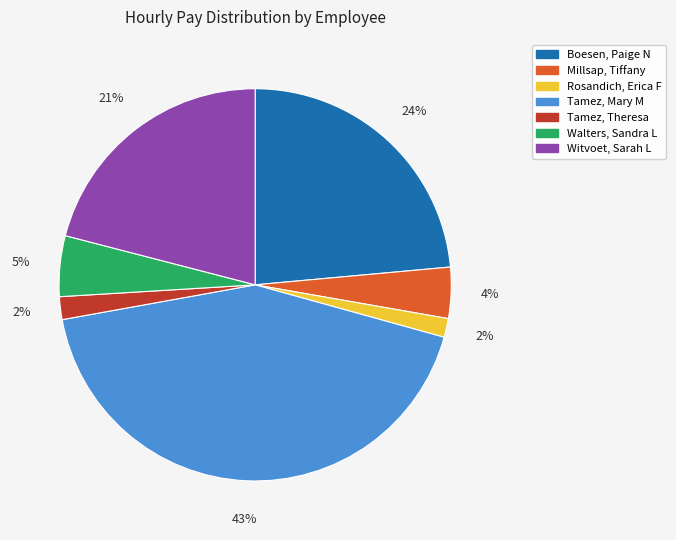

To the nearest percent, what portion does Witvoet, Sarah L represent?

21%